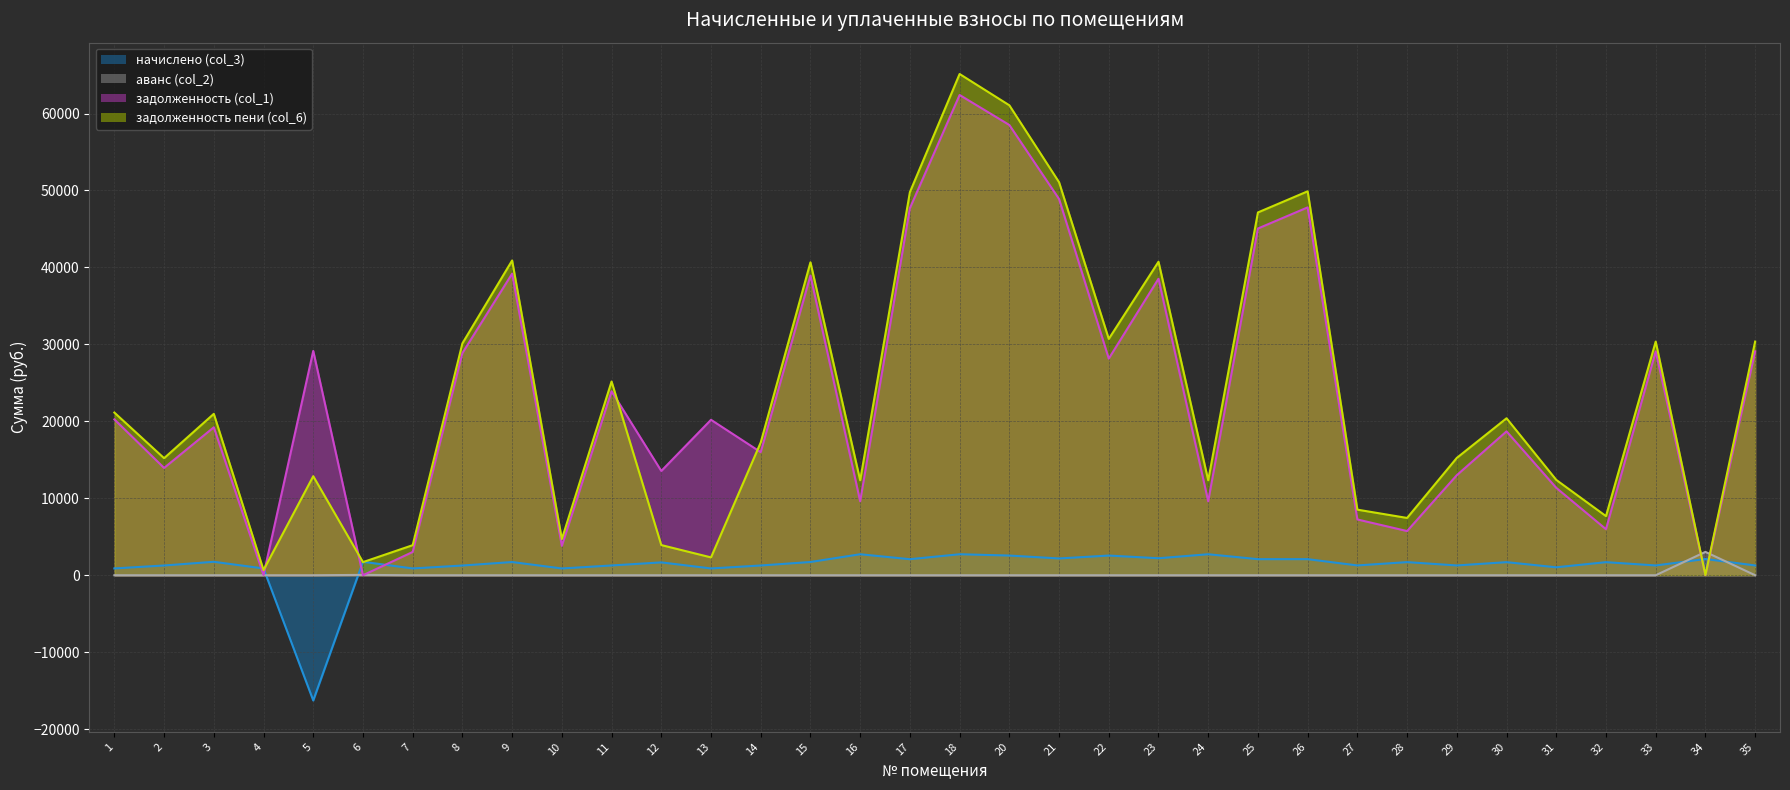

Where is the first local minimum for задолженность (col_1)?

2